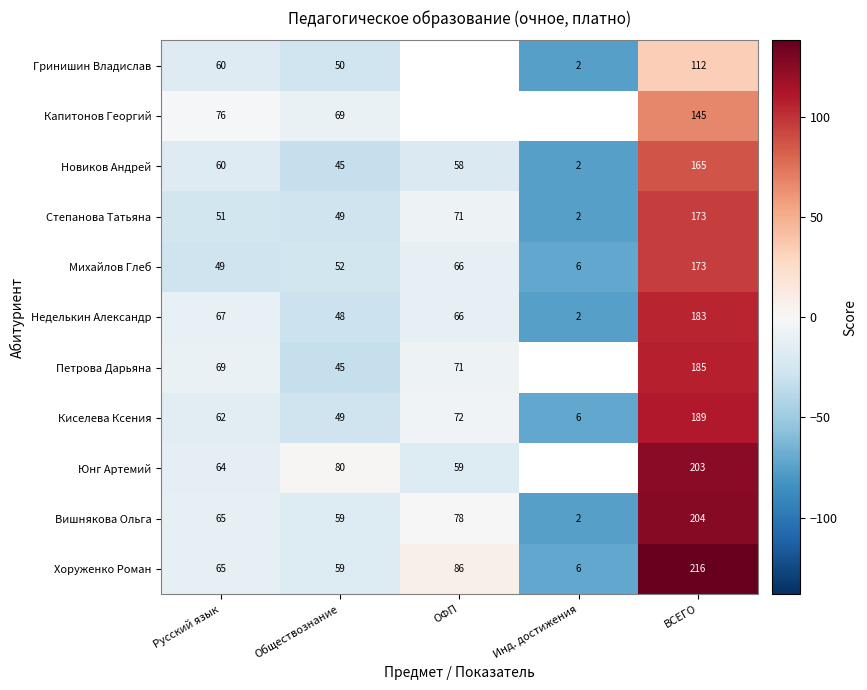

The value of Хоруженко Роман at ОФП is 5.7. True or false?

False